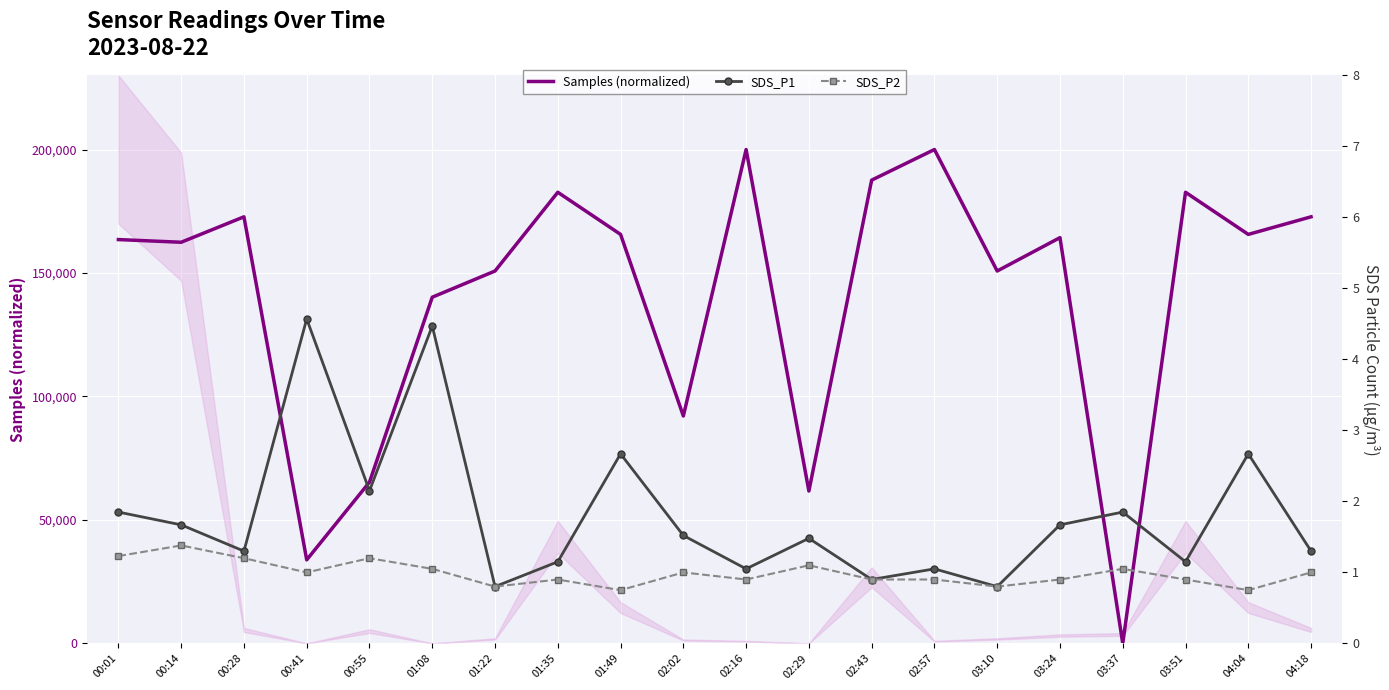

In Samples (normalized), how many points are lower than both neighbors (excluding endpoints)?

7